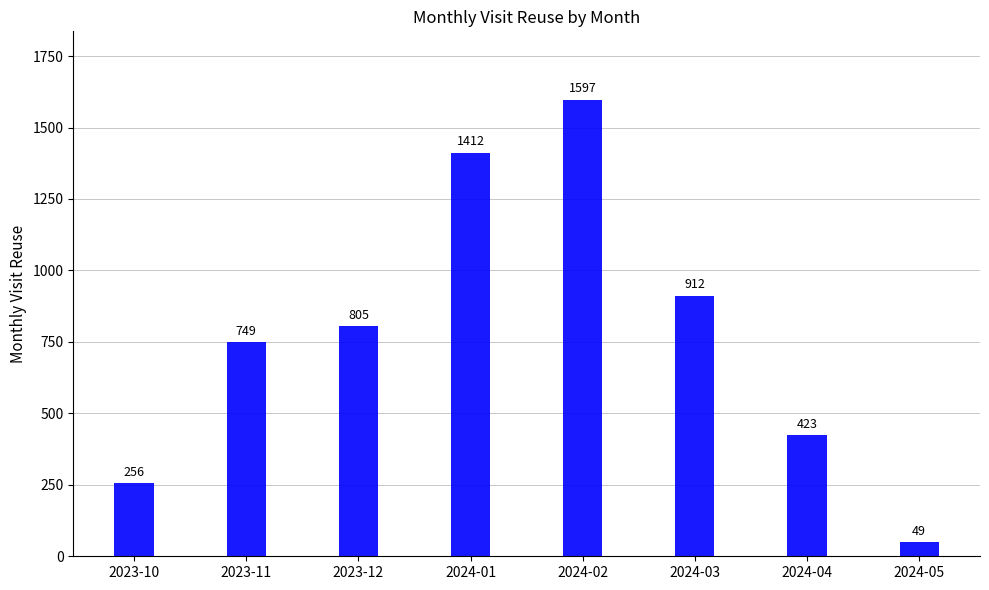

At which label is the value closest to 823?

2023-12